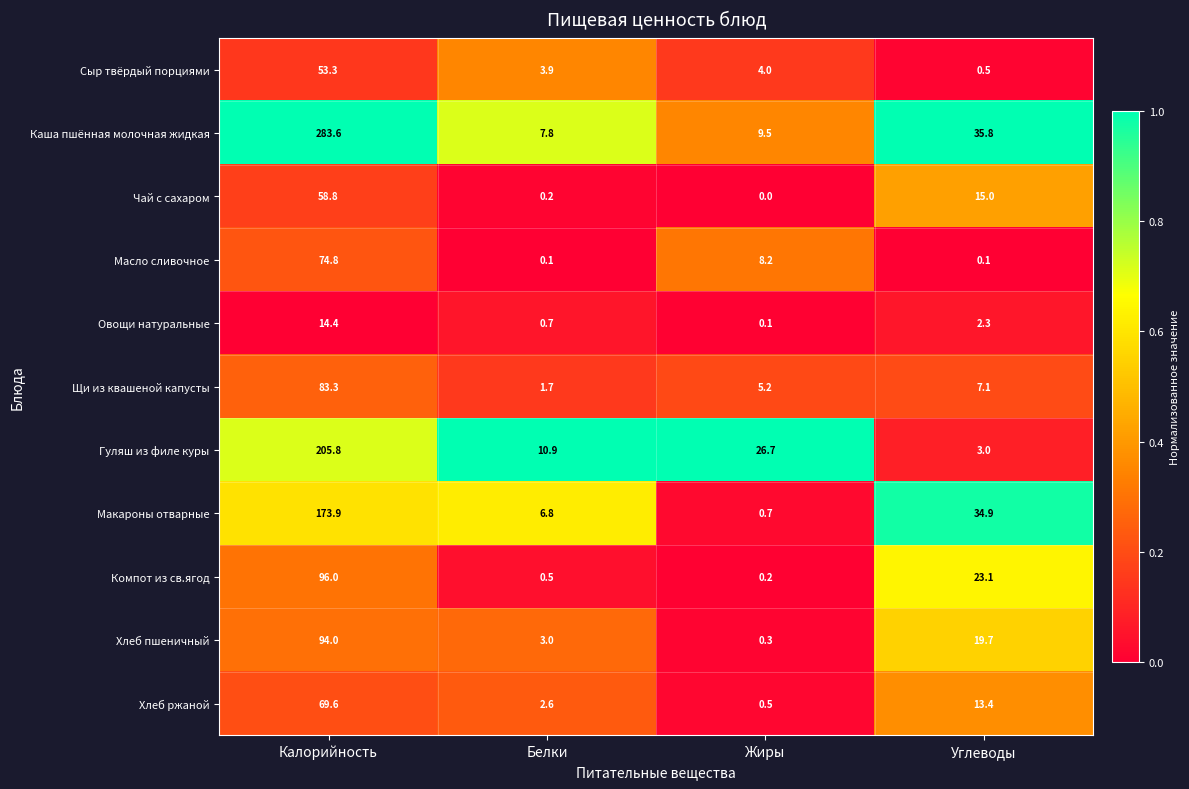

At which label does Компот из св.ягод first exceed 23?

Калорийность